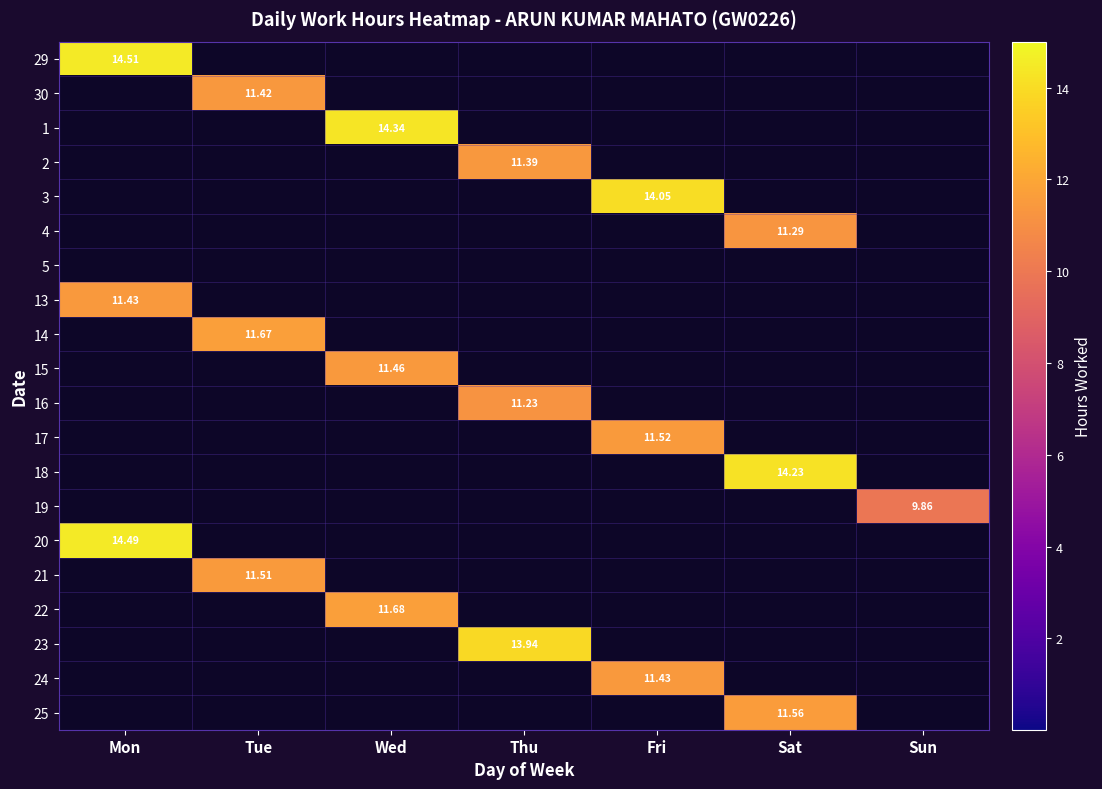

Which category has the highest value in the 29 series?

Mon